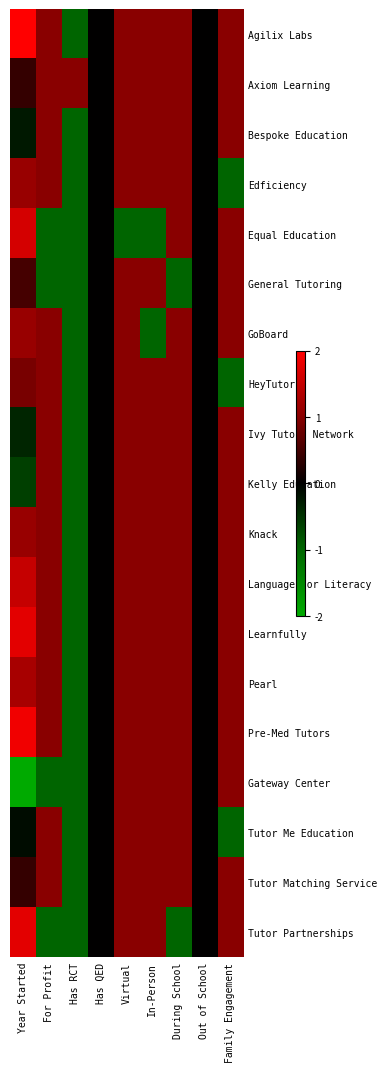

Between Family Engagement and Virtual, which is larger?

Family Engagement